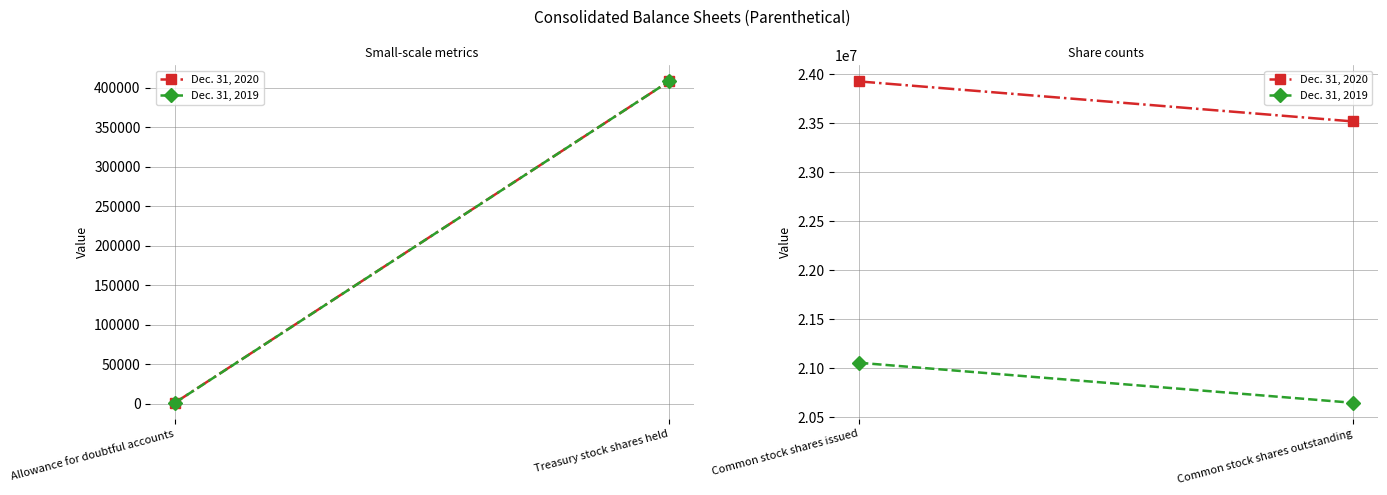

How many distinct data groups are displayed?

2